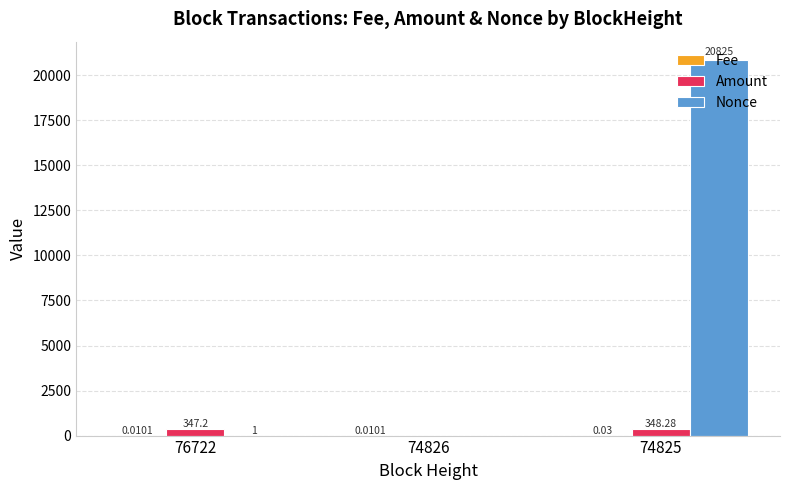

Which series changed the most between 76722 and 74826?

Amount